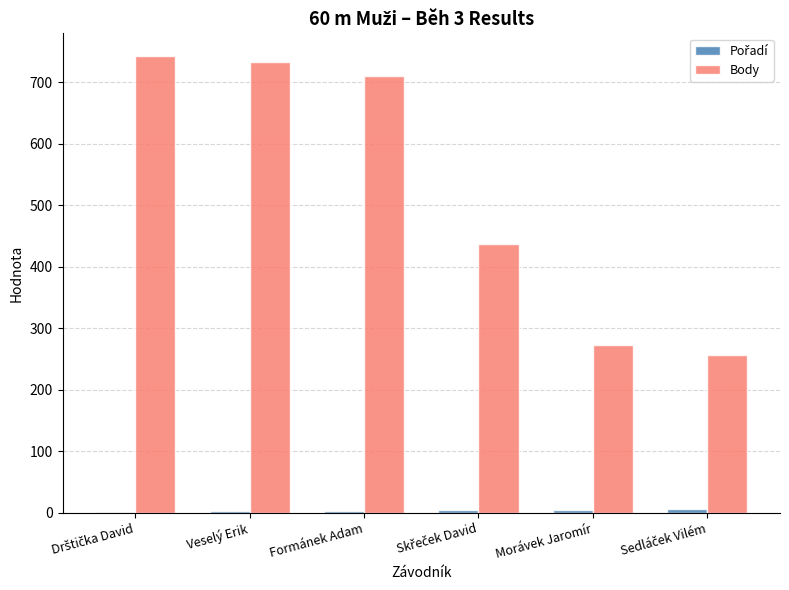

Is it true that Body equals 407 at Morávek Jaromír?

False